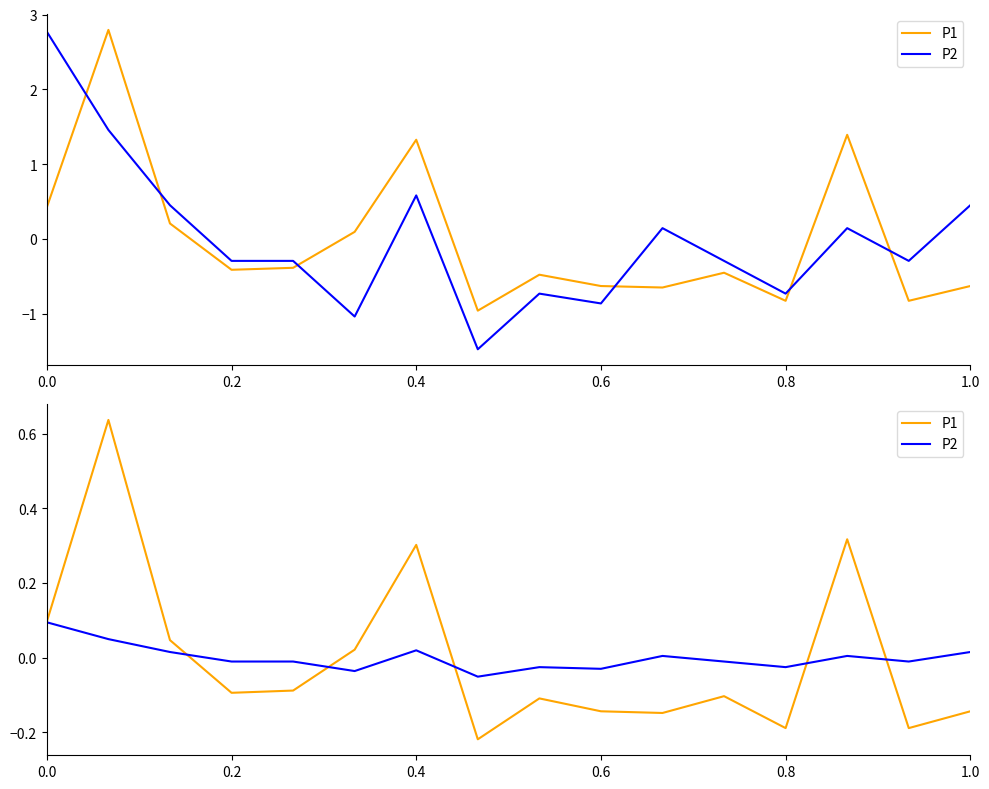

How many times do P2 and P1 cross each other?

5